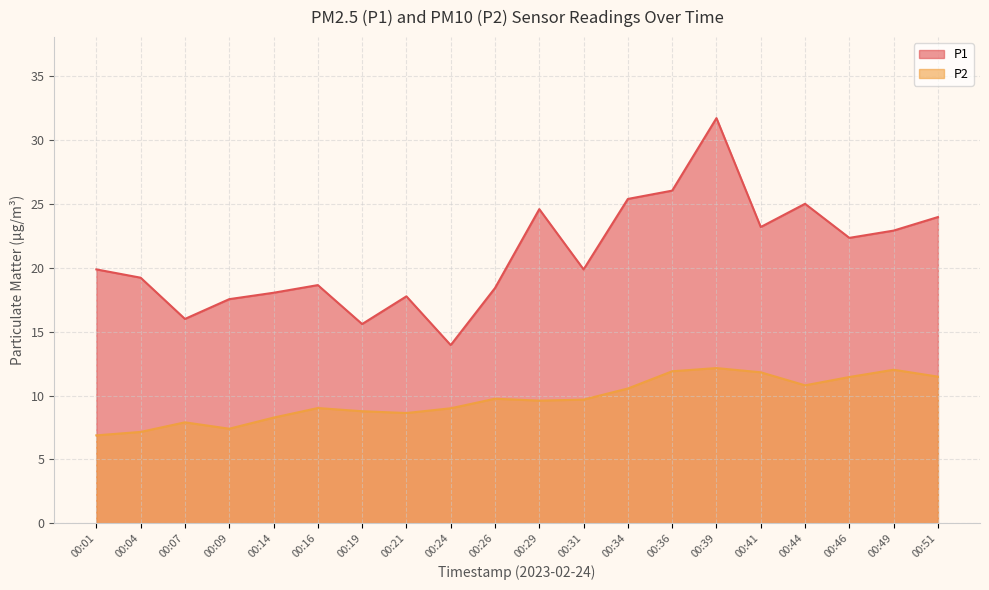

What is the approximate value of P2 at 00:04?

7.2